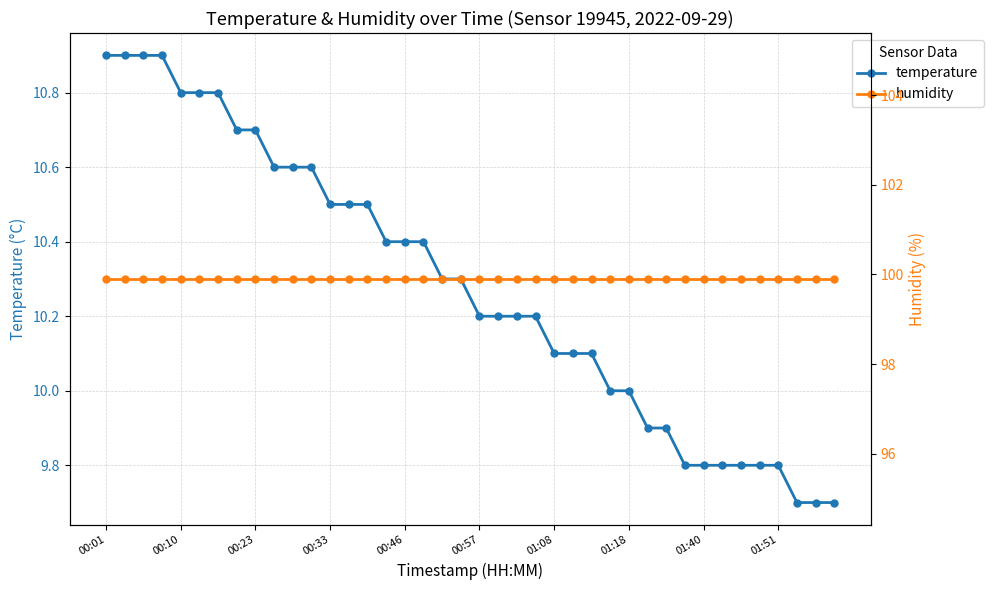

Is it true that humidity equals 99.9 at 35?

True